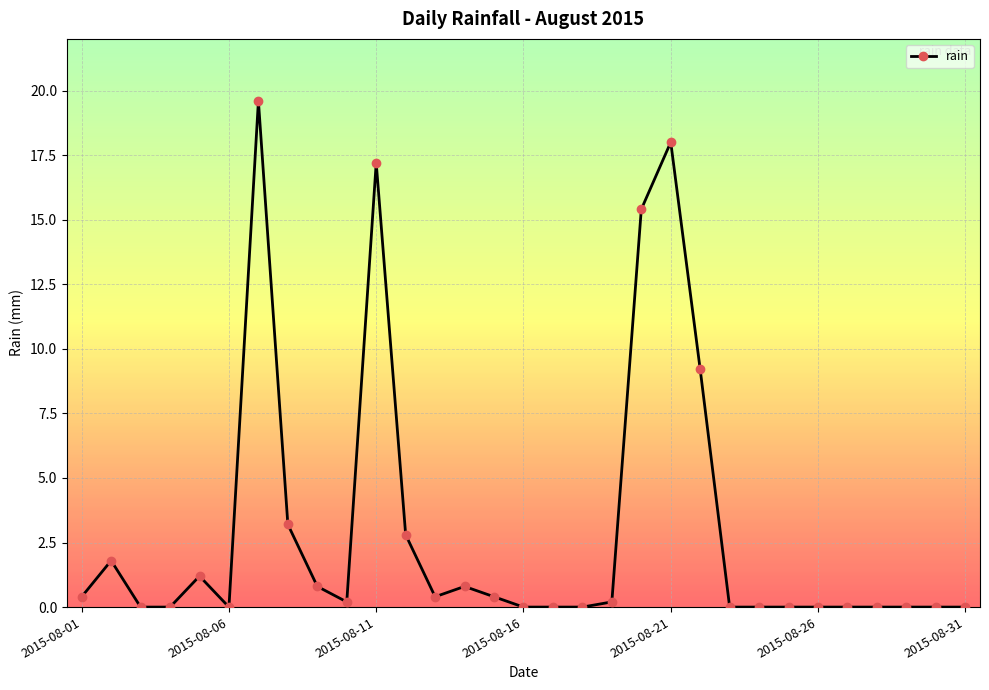

What is the sum of all values?

91.6